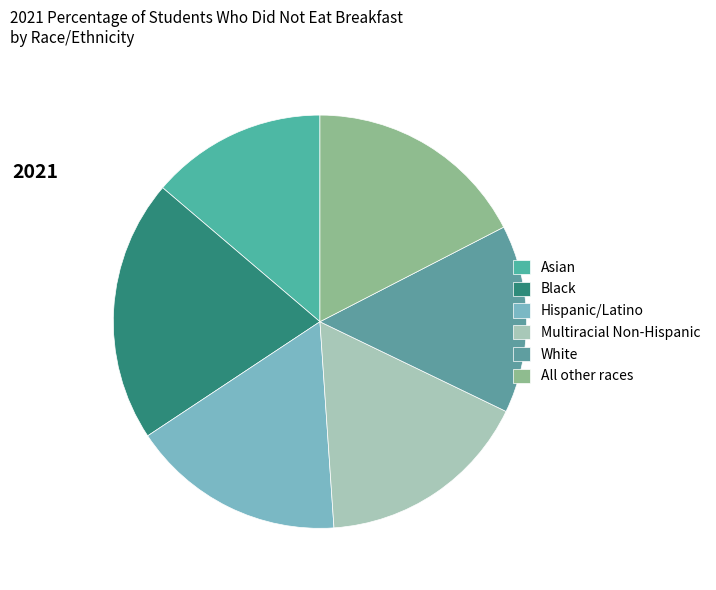

How many slices are in this pie chart?

6